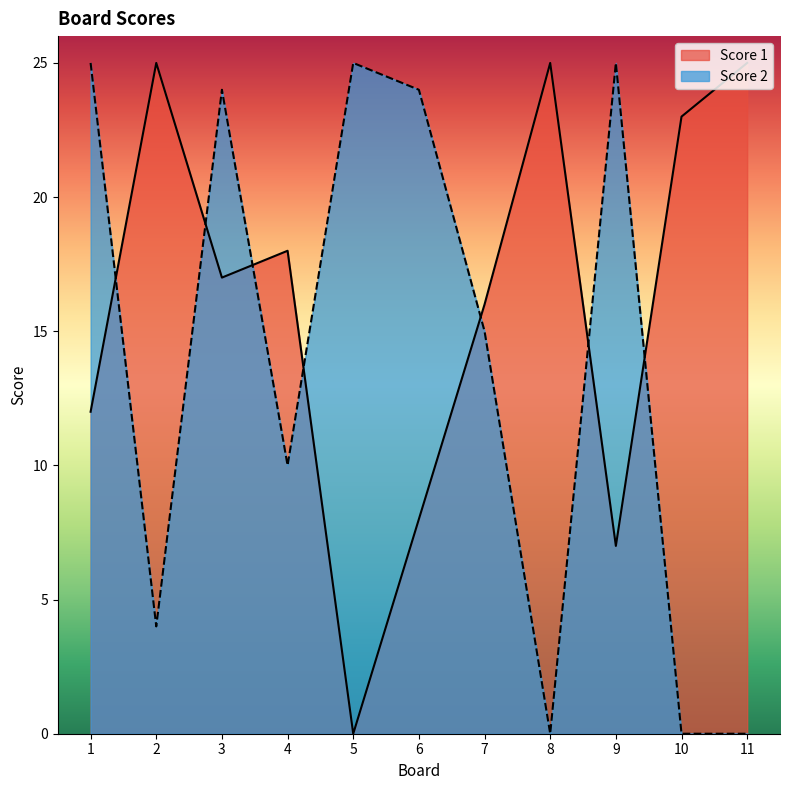

True or false: Score 1 has more than 1 points higher than both neighbors.

True